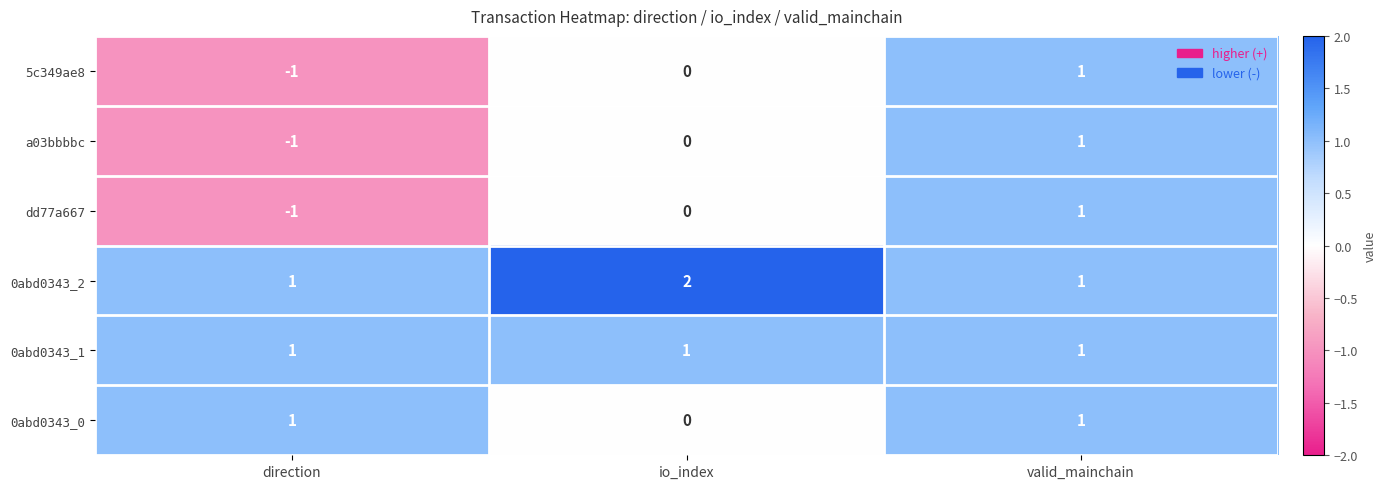

Reading left to right, list all the values displayed in this chart.

5c349ae8: -1	0	1
a03bbbbc: -1	0	1
dd77a667: -1	0	1
0abd0343_2: 1	2	1
0abd0343_1: 1	1	1
0abd0343_0: 1	0	1